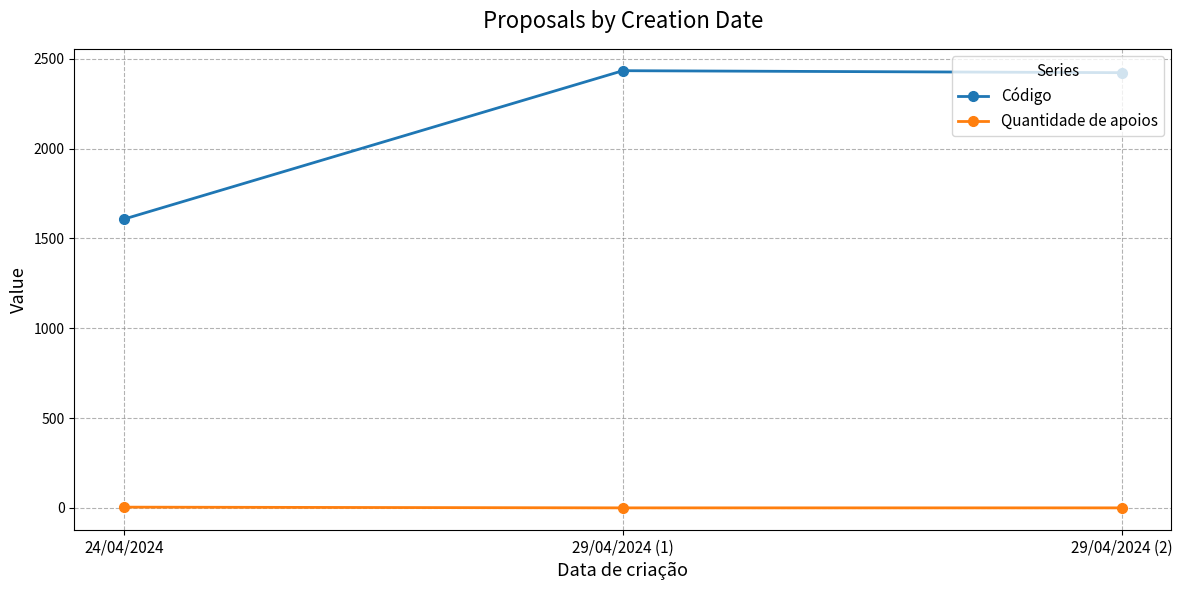

What is the label of the 1st point from the left?

24/04/2024